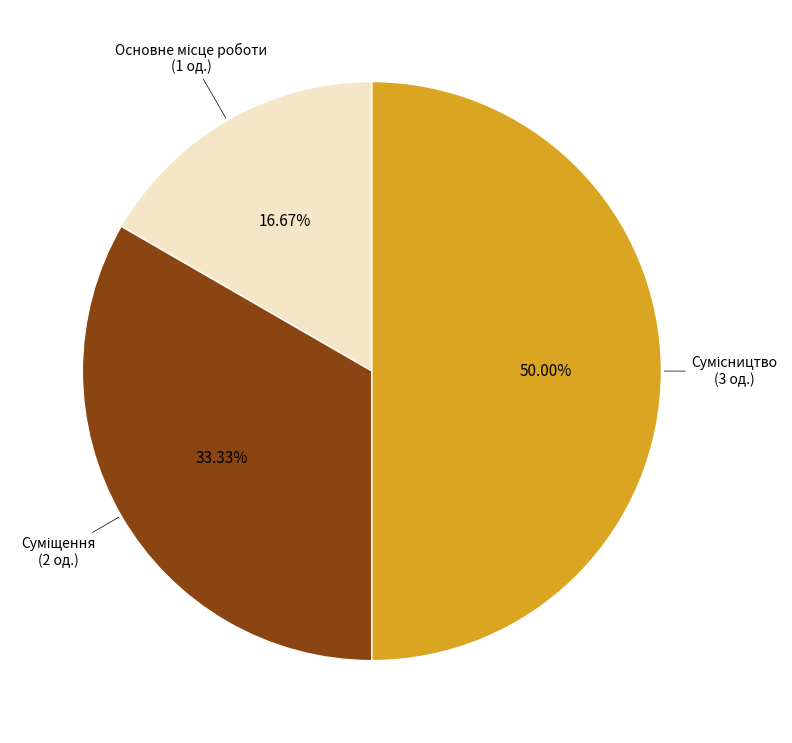

How many segments does this pie chart have?

3